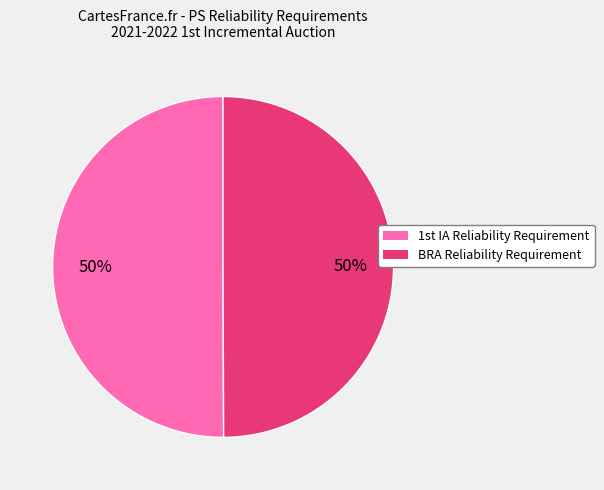

To the nearest percent, what is the average slice percentage?

50%